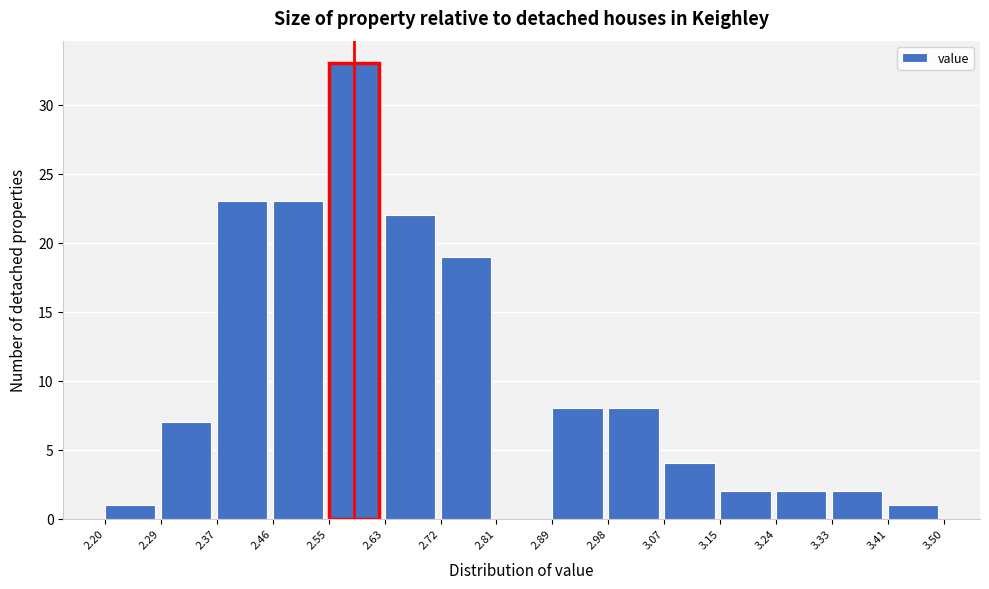

Reading left to right, transcribe this chart: for each bar, give the range it covers on the x-axis and its height. The values are not printed on the chart, so give them approximately, as read against the axis.

2.20 to 2.29: 1
2.29 to 2.37: 7
2.37 to 2.46: 23
2.46 to 2.55: 23
2.55 to 2.63: 33
2.63 to 2.72: 22
2.72 to 2.81: 19
2.81 to 2.89: 0
2.89 to 2.98: 8
2.98 to 3.07: 8
3.07 to 3.15: 4
3.15 to 3.24: 2
3.24 to 3.33: 2
3.33 to 3.41: 2
3.41 to 3.50: 1